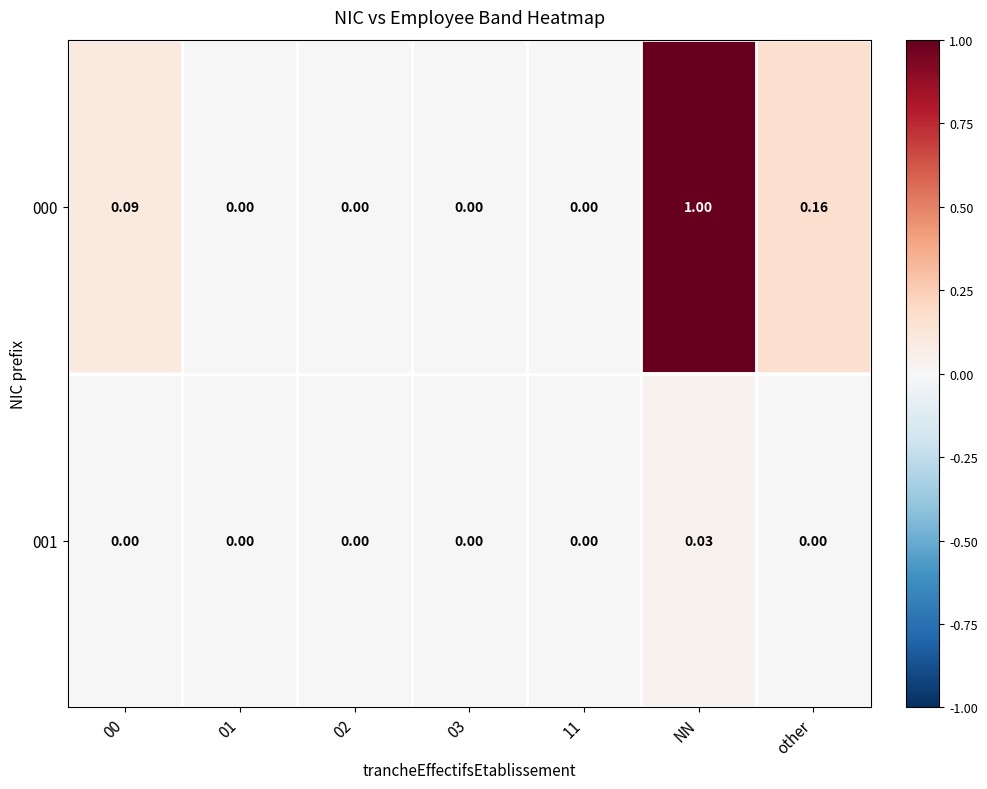

List the series in order of their peak value, highest first.

000, 001